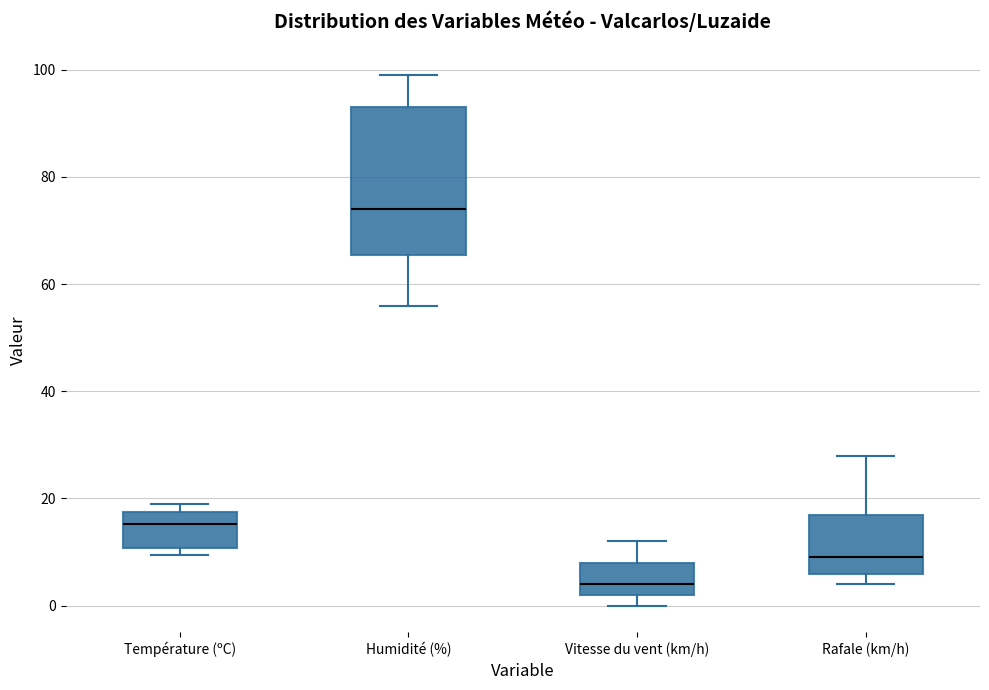

Comparing the boxes themselves (not the whiskers), which one is the tallest?

Humidité (%)